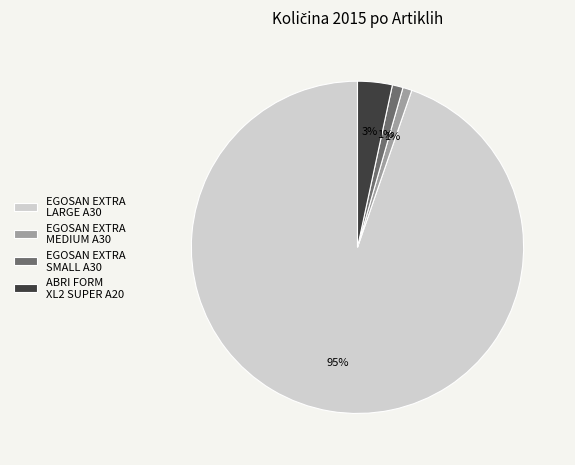

To the nearest percent, what percentage of the pie is ABRI FORM XL2 SUPER A20?

3%